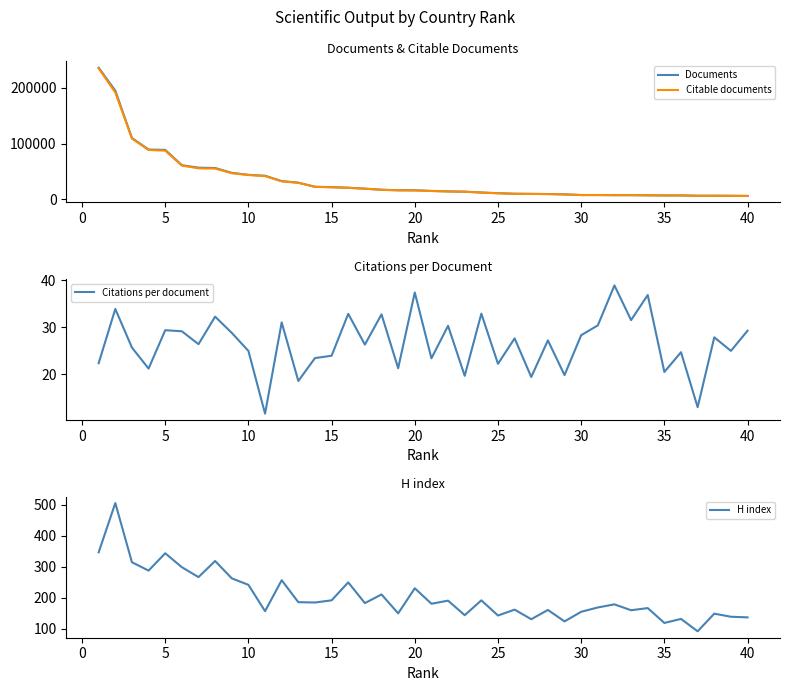

The value of Documents at 20 is 16009. True or false?

True